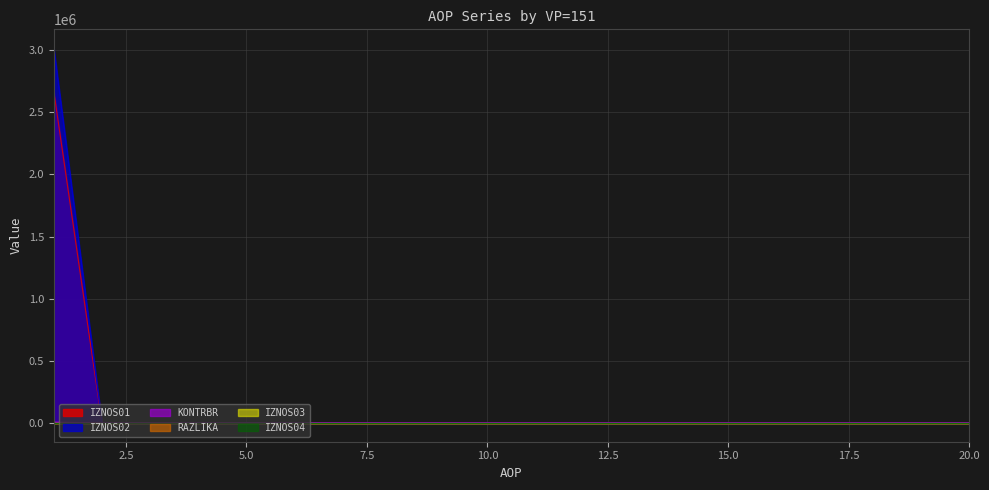

Does the chart have visible grid lines?

Yes